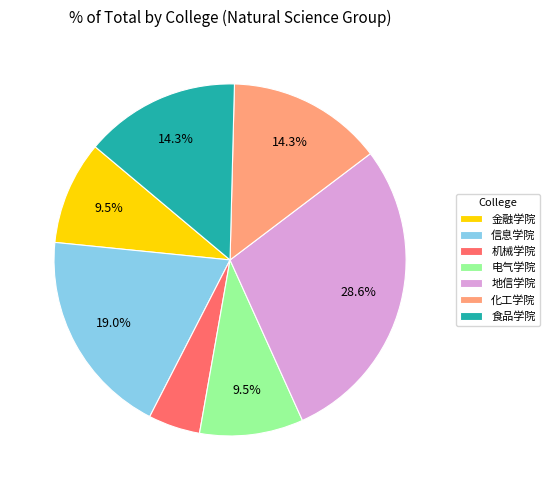

To the nearest percent, what is the difference between the 化工学院 and 地信学院 slice percentages?

14%